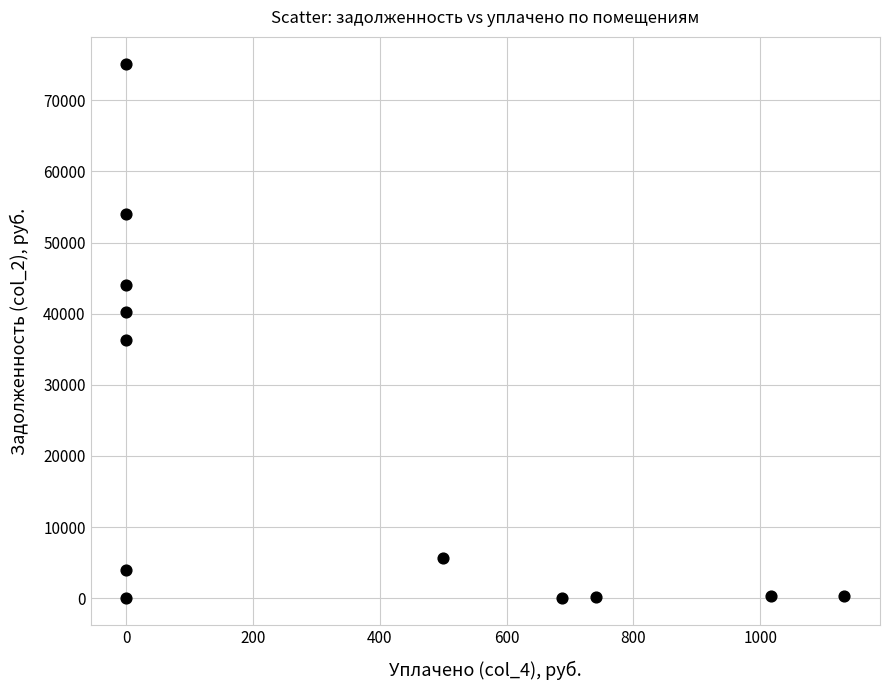

What Y value in the scatter plot is closest to 37571?

36350.6